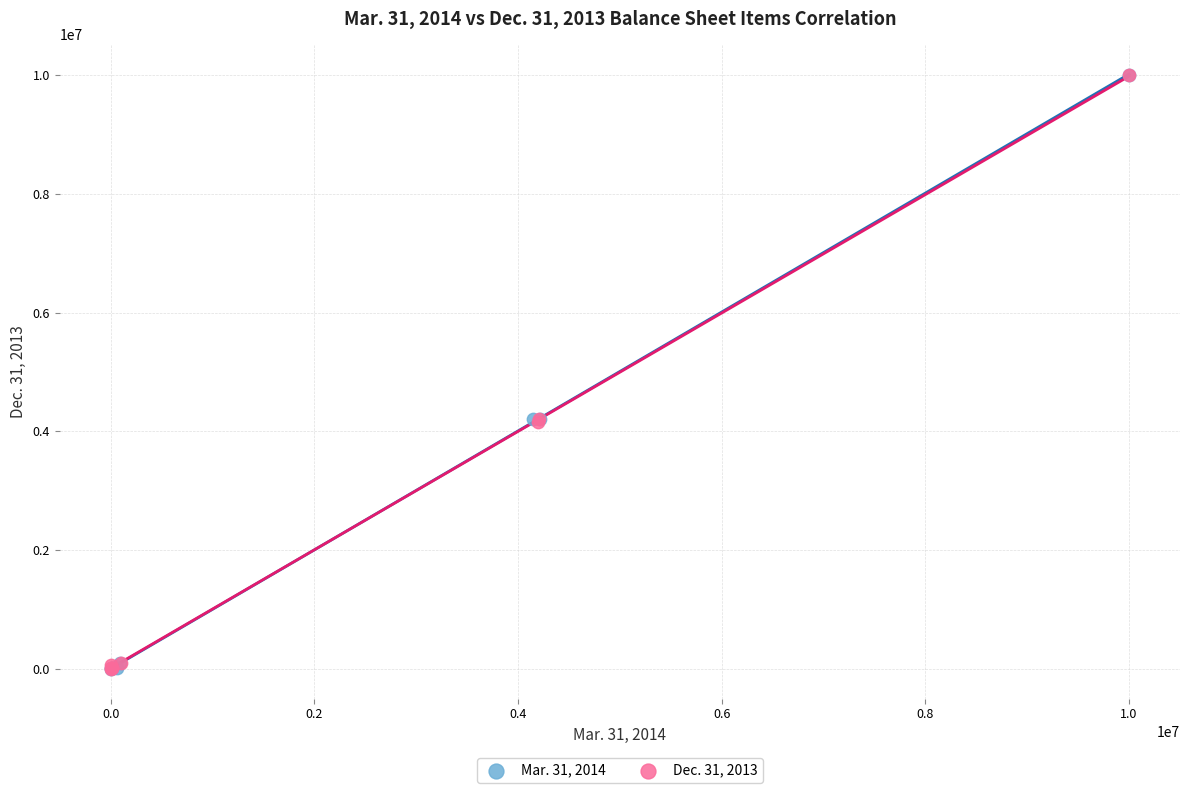

What are all the series names shown in the legend?

Mar. 31, 2014, Dec. 31, 2013